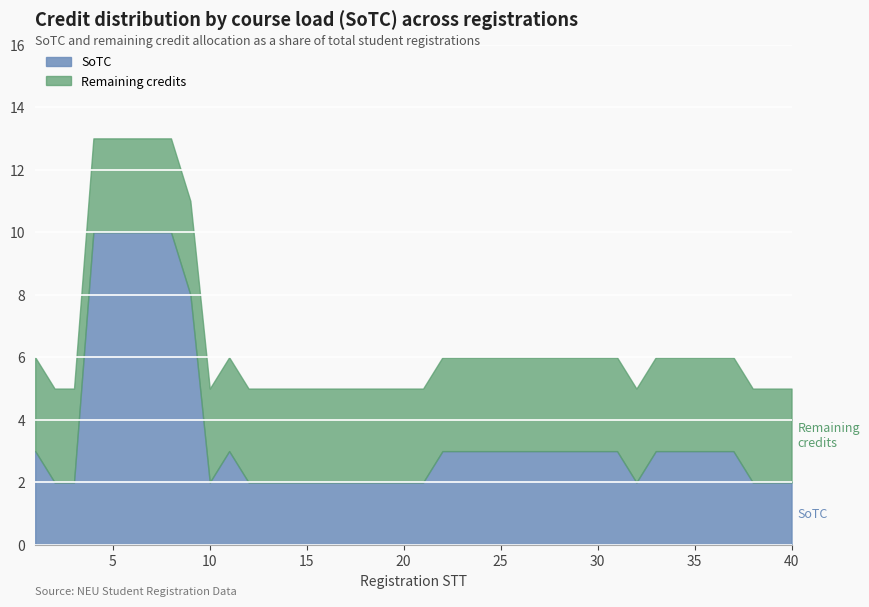

At how many categories does at least one series exceed 5?

6